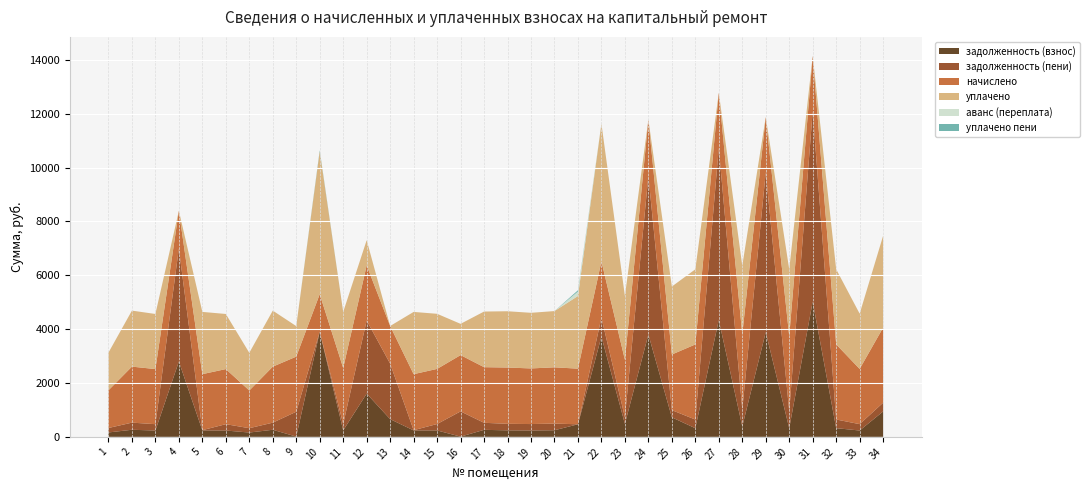

Reading left to right, list all the values displayed in this chart.

задолженность (взнос): 1=164.2	2=264.1	3=235.8	4=2797.3	5=240.2	6=235.8	7=161.3	8=263.9	9=10.4	10=3899.2	11=239.7	12=1605.9	13=659.1	14=239.8	15=238.9	16=8.6	17=261.3	18=242.6	19=238.0	20=245.9	21=467.9	22=3723.8	23=482.9	24=3801.0	25=726.0	26=321.4	27=4338.2	28=389.0	29=3886.0	30=321.4	31=5021.8	32=322.9	33=236.3	34=944.2
задолженность (пени): 1=165.4	2=264.8	3=235.8	4=4197.0	5=9.1	6=235.8	7=161.3	8=263.9	9=923.5	10=0.0	11=239.7	12=2716.0	13=2058.8	14=8.6	15=238.9	16=937.4	17=261.3	18=242.6	19=238.0	20=247.2	21=0.0	22=705.2	23=245.8	24=5890.8	25=267.0	26=321.4	27=6389.1	28=631.4	29=5937.0	30=631.4	31=7072.7	32=322.9	33=236.3	34=324.3
начислено: 1=1399.7	2=2080.1	3=2046.1	4=1399.7	5=2080.1	6=2046.1	7=1399.7	8=2080.1	9=2046.1	10=1399.7	11=2080.1	12=2046.1	13=1399.7	14=2080.1	15=2046.1	16=2089.8	17=2065.5	18=2089.8	19=2065.5	20=2089.8	21=2065.5	22=2089.8	23=2133.5	24=2089.8	25=2065.5	26=2789.6	27=2050.9	28=2789.6	29=2050.9	30=2789.6	31=2050.9	32=2789.6	33=2050.9	34=2789.6
уплачено: 1=1398.5	2=2079.4	3=2046.1	4=0.0	5=2311.2	6=2046.1	7=1399.7	8=2080.1	9=1133.0	10=5298.9	11=2080.1	12=936.0	13=0.0	14=2311.2	15=2046.1	16=1161.0	17=2065.5	18=2089.8	19=2065.5	20=2088.4	21=2698.2	22=5108.4	23=2370.6	24=0.0	25=2524.5	26=2789.6	27=0.0	28=2547.2	29=0.0	30=2479.7	31=0.0	32=2789.6	33=2050.9	34=3409.6
аванс (переплата): 1=0.0	2=0.0	3=0.0	4=0.0	5=0.0	6=0.0	7=0.0	8=0.0	9=0.0	10=0.0	11=0.0	12=0.0	13=0.0	14=0.0	15=0.0	16=0.0	17=0.0	18=0.0	19=0.0	20=0.0	21=164.8	22=0.0	23=0.0	24=0.0	25=0.0	26=0.0	27=0.0	28=0.0	29=0.0	30=0.0	31=0.0	32=0.0	33=0.0	34=0.0
уплачено пени: 1=0.0	2=0.0	3=0.0	4=0.0	5=0.0	6=0.0	7=0.0	8=0.0	9=0.0	10=42.3	11=0.0	12=0.0	13=0.0	14=0.0	15=0.0	16=0.0	17=0.0	18=0.0	19=0.0	20=0.0	21=47.2	22=0.0	23=0.0	24=0.0	25=0.0	26=0.0	27=0.0	28=0.0	29=0.0	30=0.0	31=0.0	32=0.0	33=0.0	34=0.0